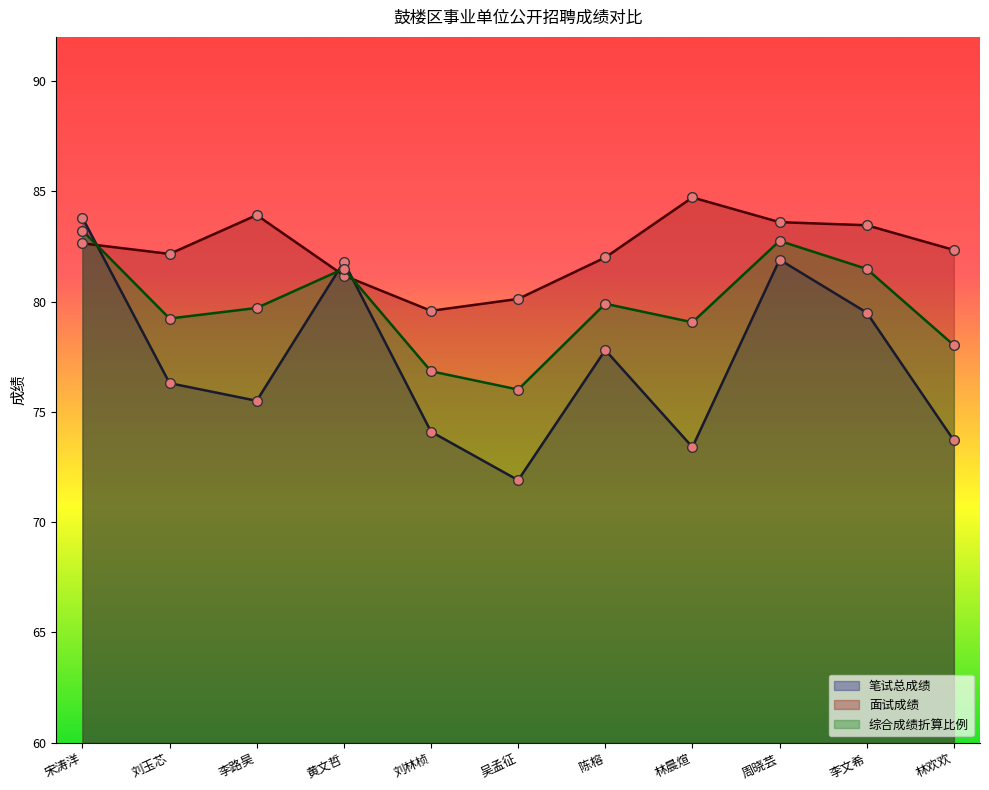

True or false: 笔试总成绩 has a value of 74.1 at 刘林桢.

True